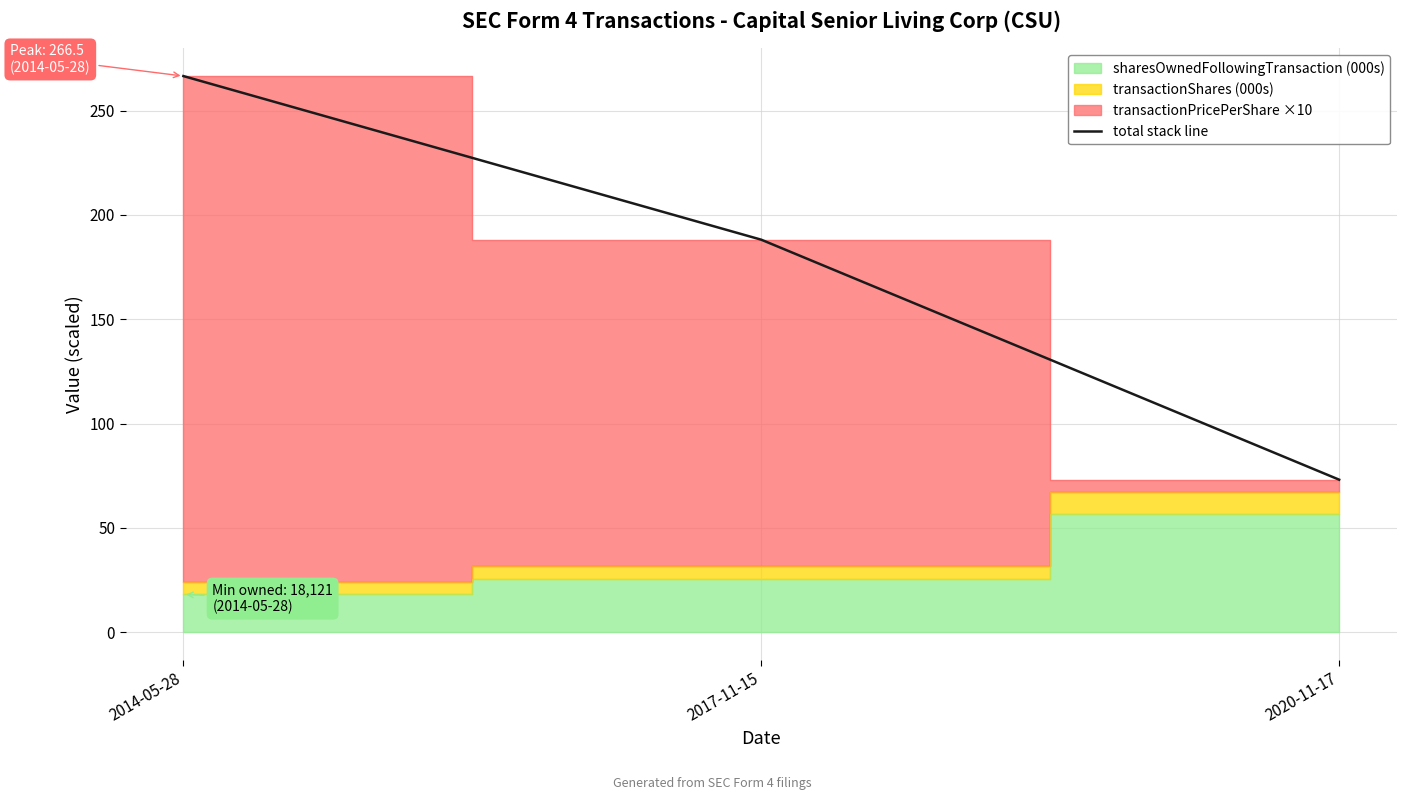

What is the sum of all values?

527.7